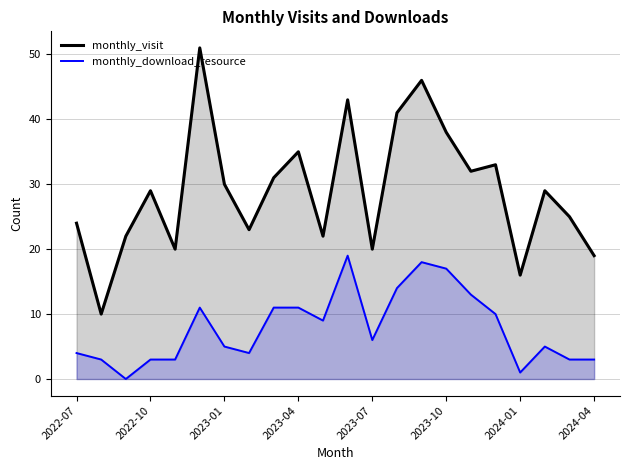

Which category has the lowest value in the monthly_visit series?

2022-08